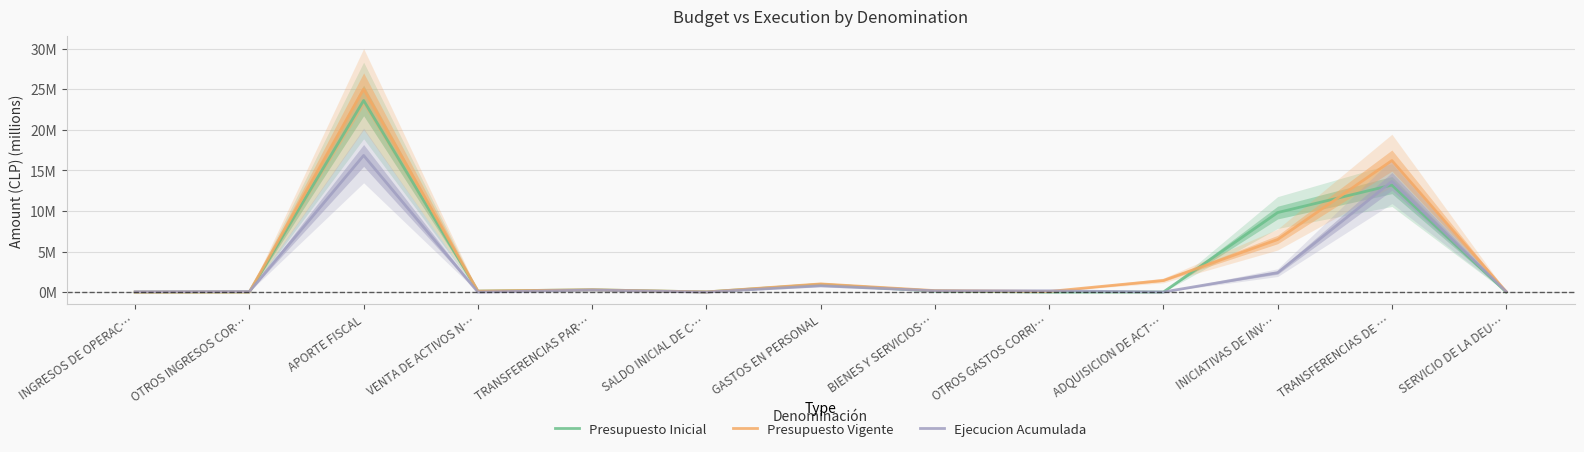

At which category is the sum across all series the highest?

APORTE FISCAL